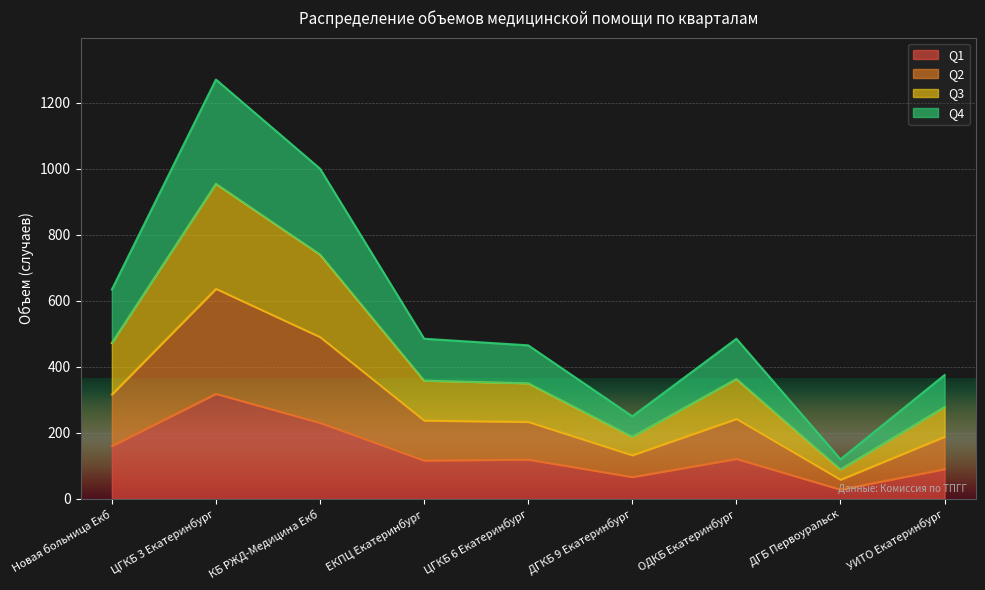

True or false: Q2 and Q1 intersect in this chart.

False